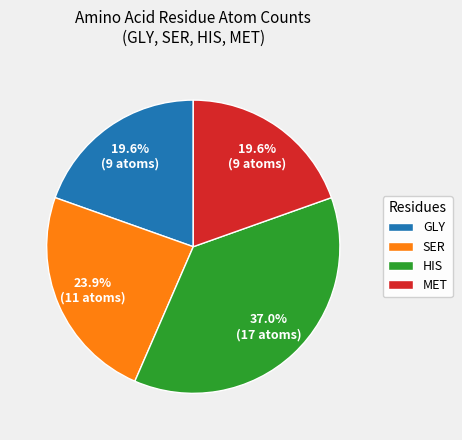

Does HIS account for over 50% of the chart?

No